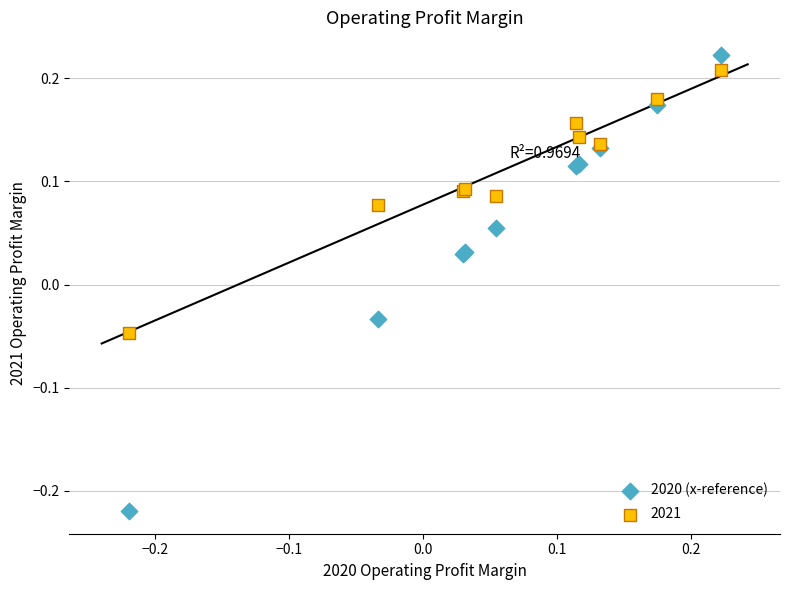

What is the X range (max minus min) for the scatter plot?

0.4